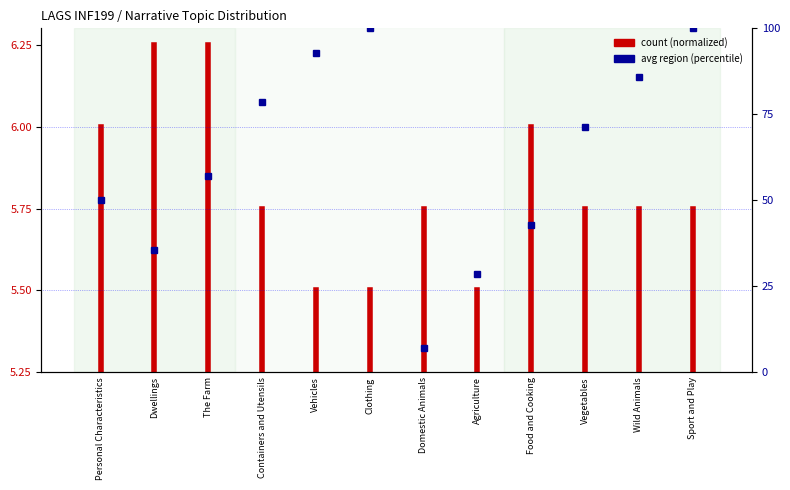

Between Personal Characteristics and Dwellings, which is larger?

Dwellings